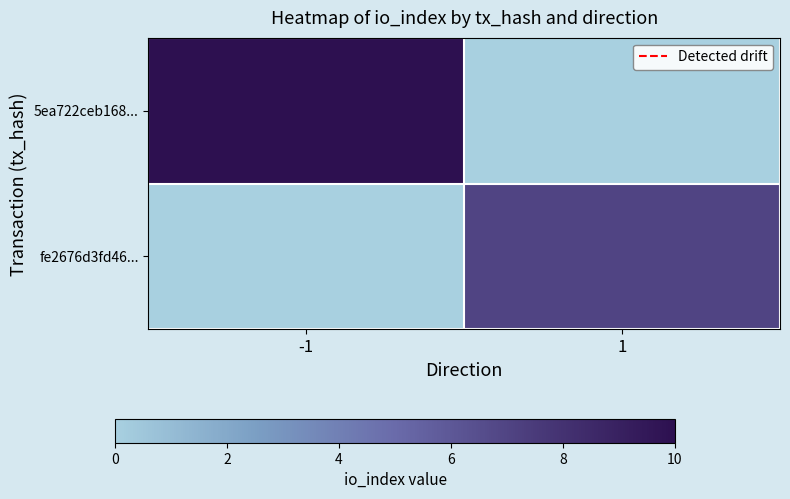

What is the total value across all series at 1?

7